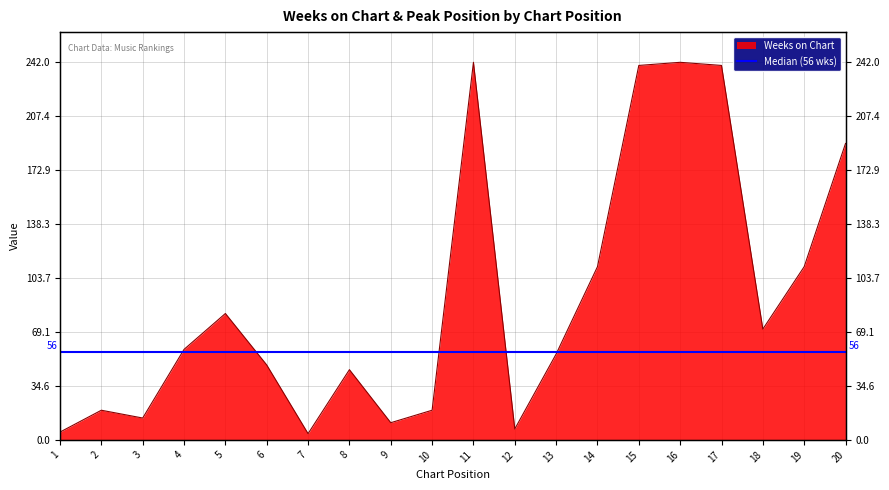

What is the ratio of the value at 6 to the value at 17?

0.2